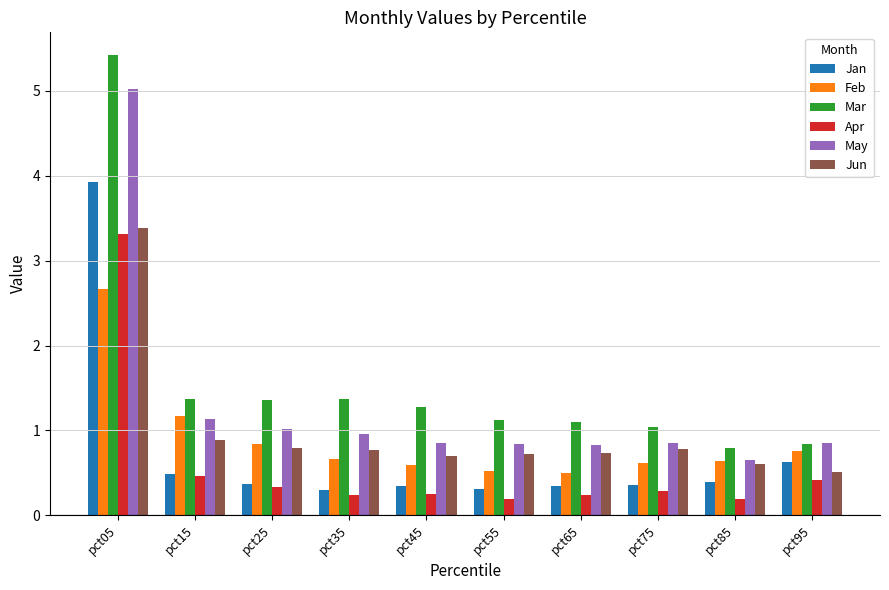

What is the sum of all Apr values?

5.9